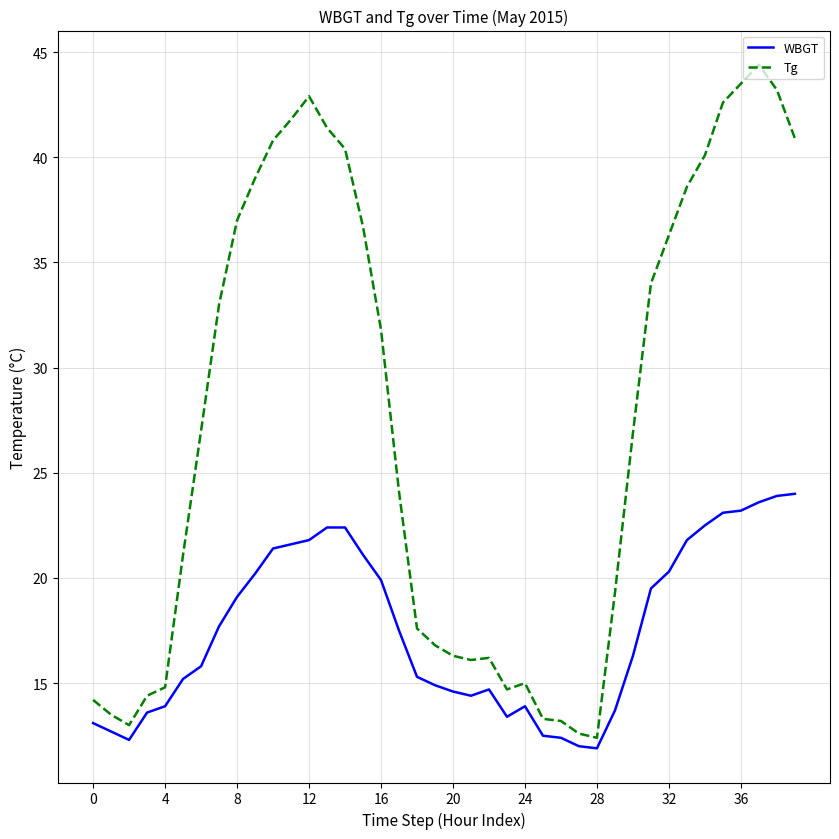

What is the maximum value shown in the chart?

44.4